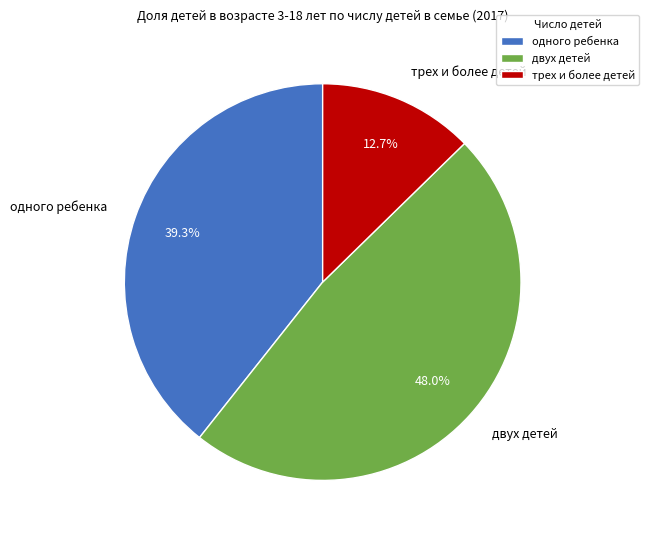

Does одного ребенка account for over 50% of the chart?

No